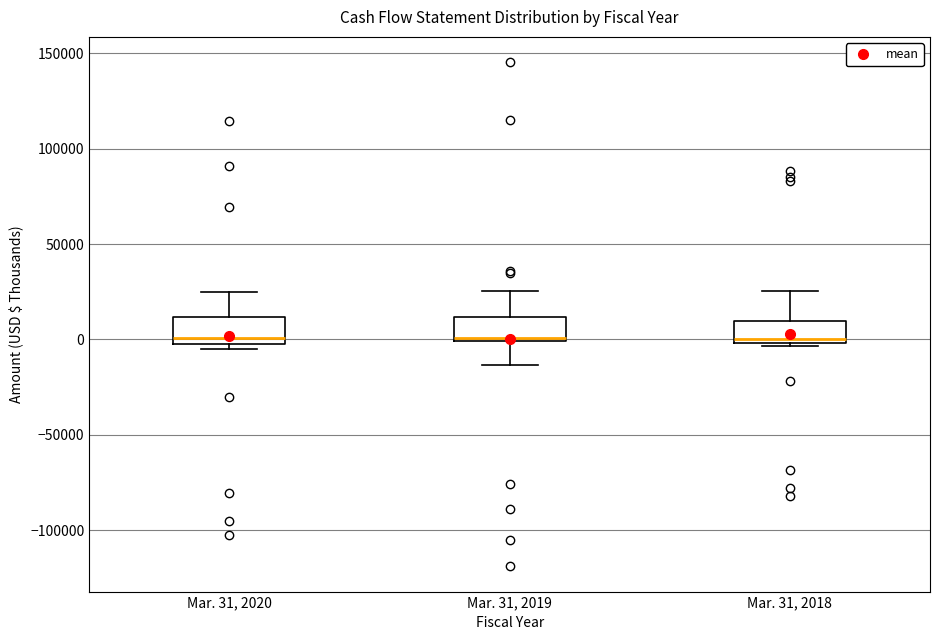

Reading left to right, transcribe this box plot: for each box, give where its median line is, the range the box spans, and where its two whiskers end, as read against the y-axis. The values are not printed on the chart, so give them approximately, as read against the axis.

Mar. 31, 2020: median 0 (just above the box's lower edge), box 0 to 10000, whiskers -5000 to 25000
Mar. 31, 2019: median 0, box 0 to 10000, whiskers -15000 to 25000
Mar. 31, 2018: median 0 (just above the box's lower edge), box 0 to 10000, whiskers -5000 to 25000